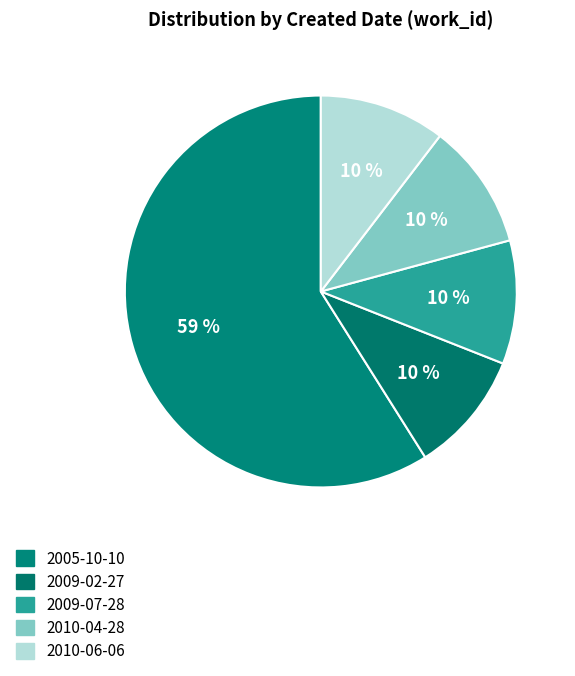

Count the number of slices in the pie.

5